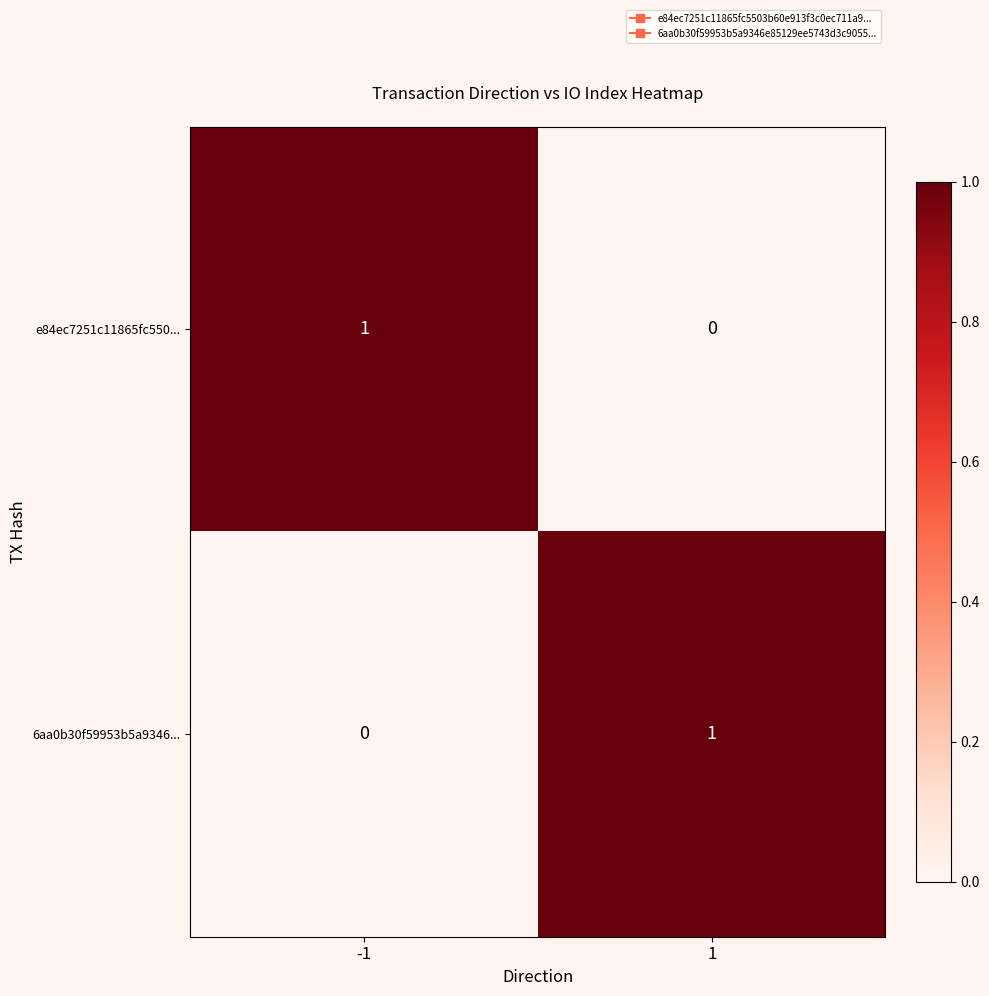

At -1, list the series in order from largest to smallest.

e84ec7251c11865fc550..., 6aa0b30f59953b5a9346...